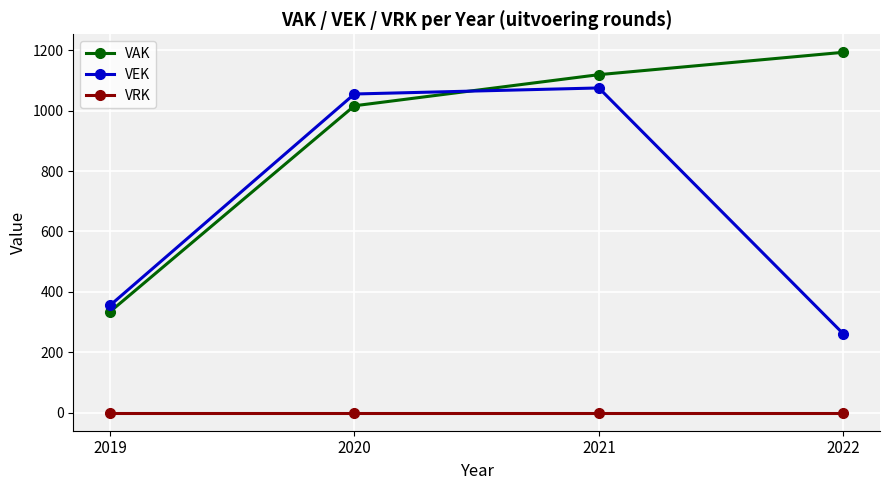

Rank the series at 2022 from lowest to highest value.

VRK, VEK, VAK